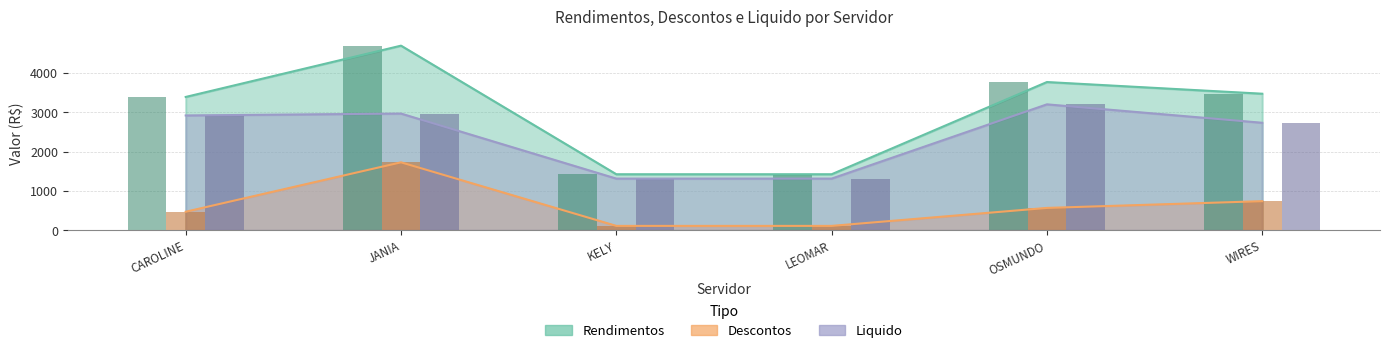

What is the average value of the Descontos series?

621.1